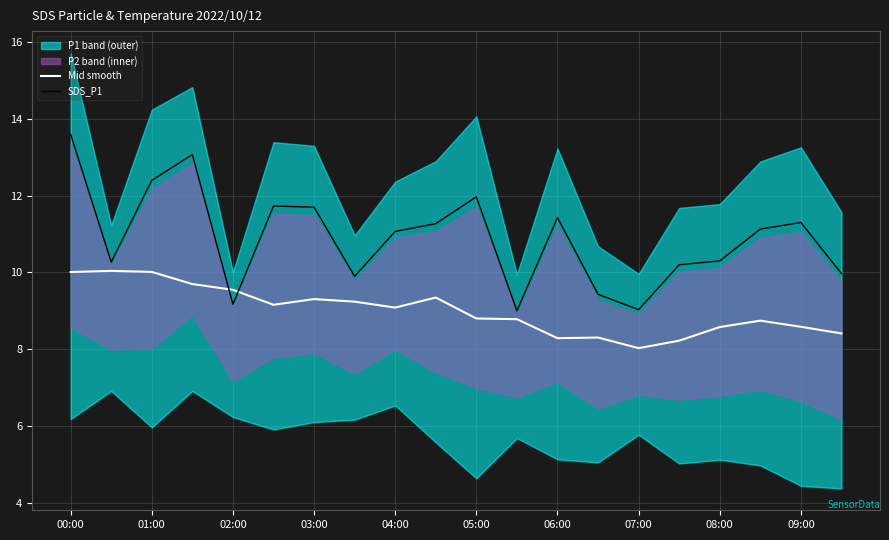

What is the minimum value for SDS_P1?

9.0